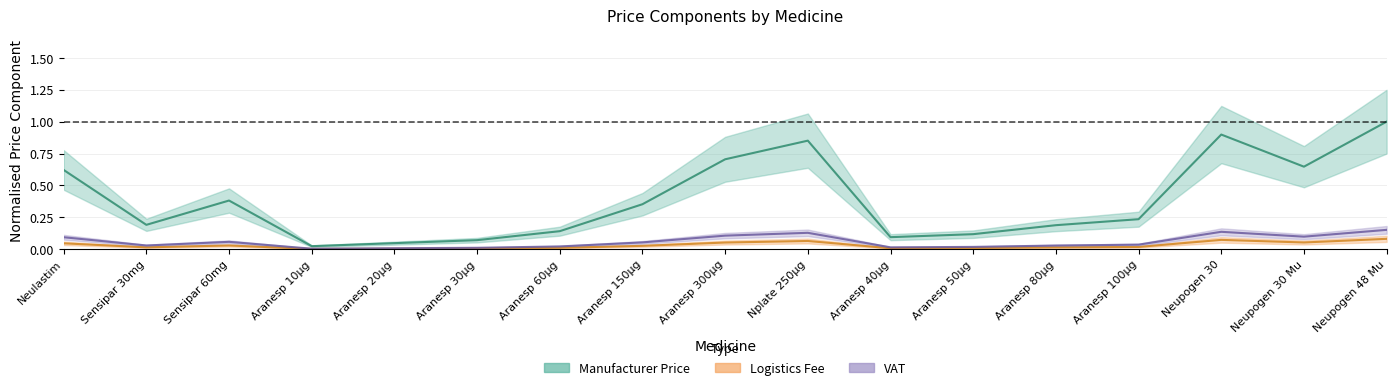

What is the value of the Logistics Fee point at the 15th from the left?

0.1